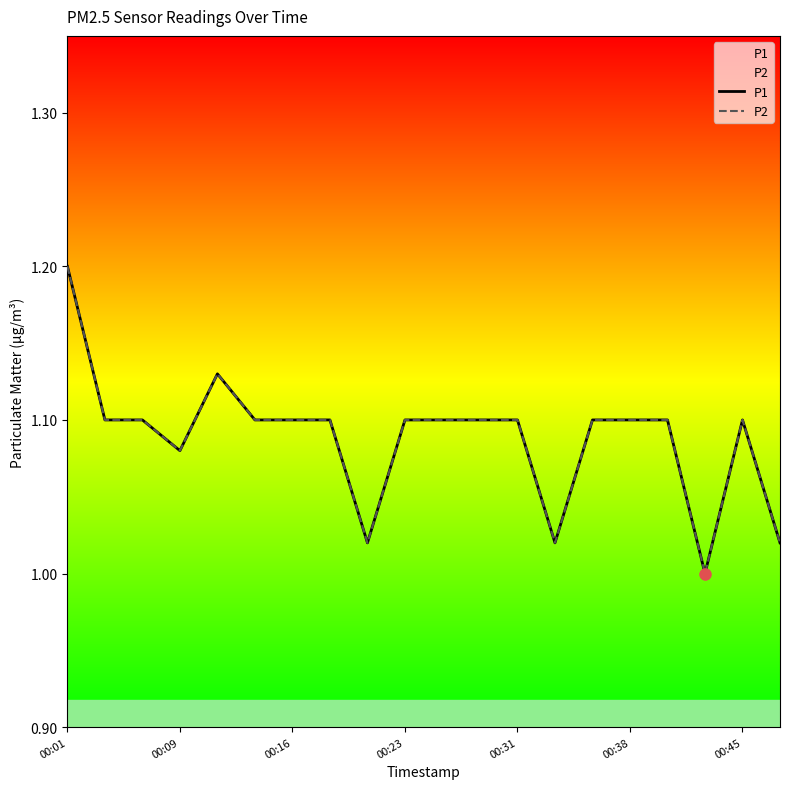

What is the difference between the maximum and minimum values in the P2 series?

0.2